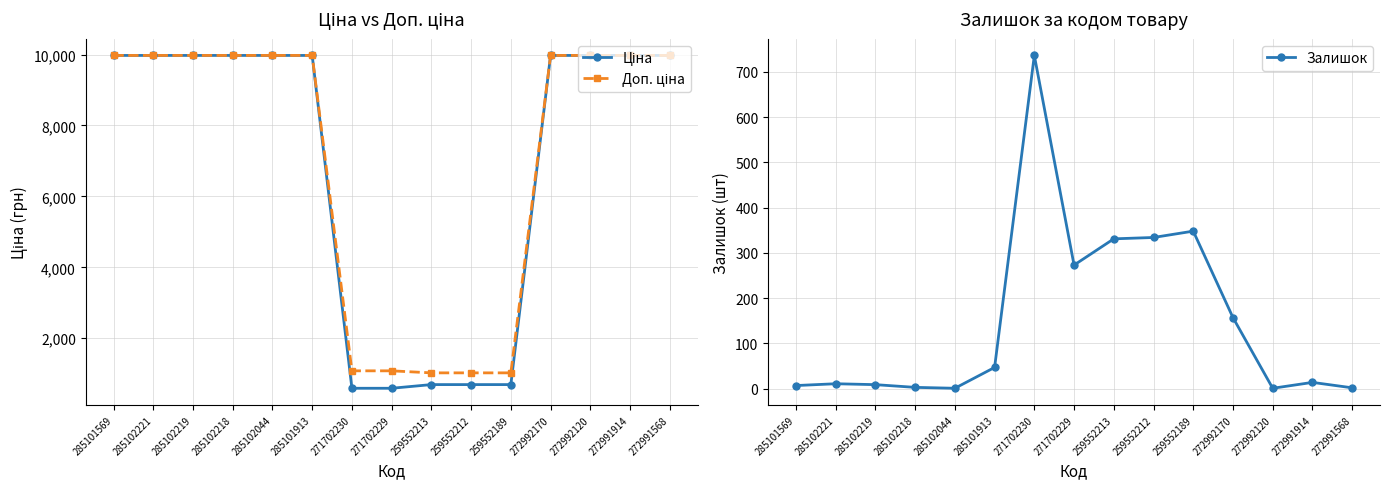

True or false: Залишок and Доп. ціна cross at least once.

False